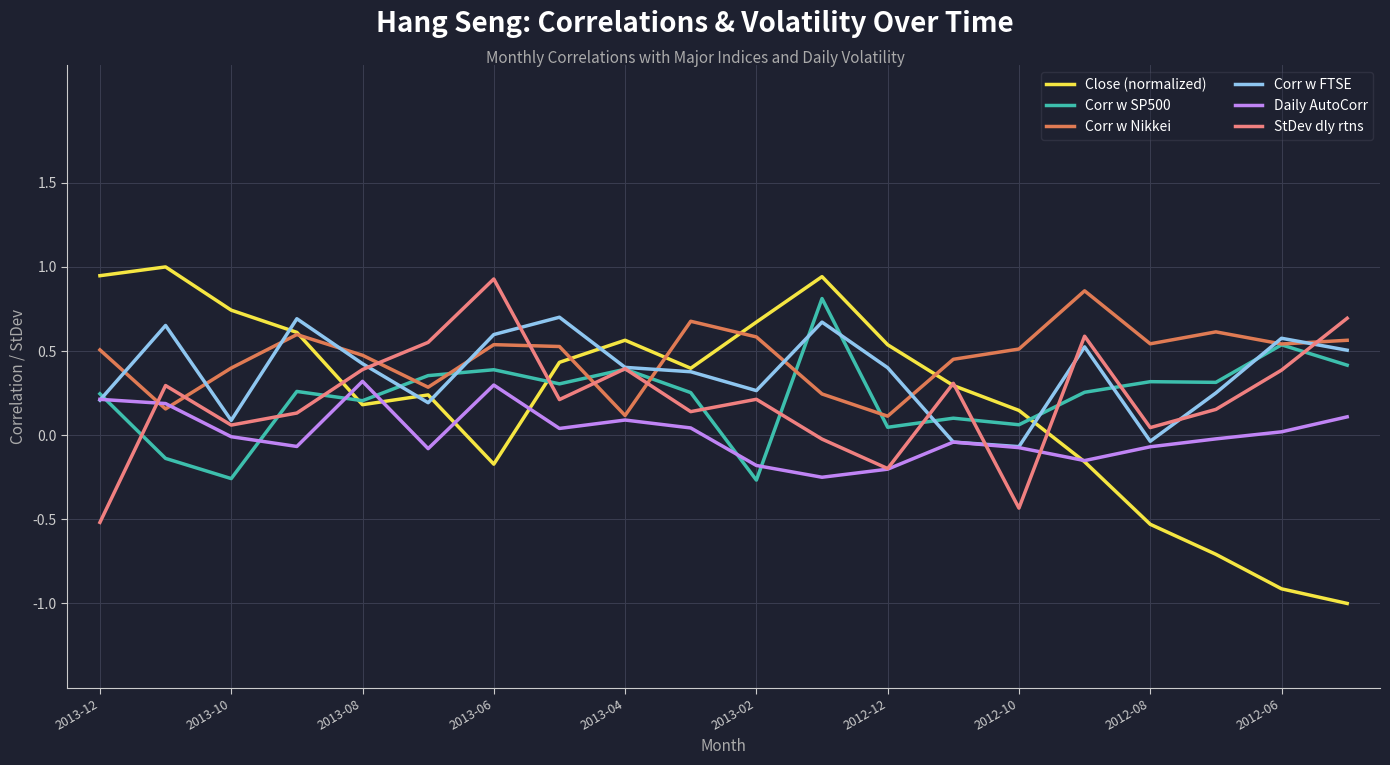

Which series has the largest range (max minus min)?

Close (normalized)